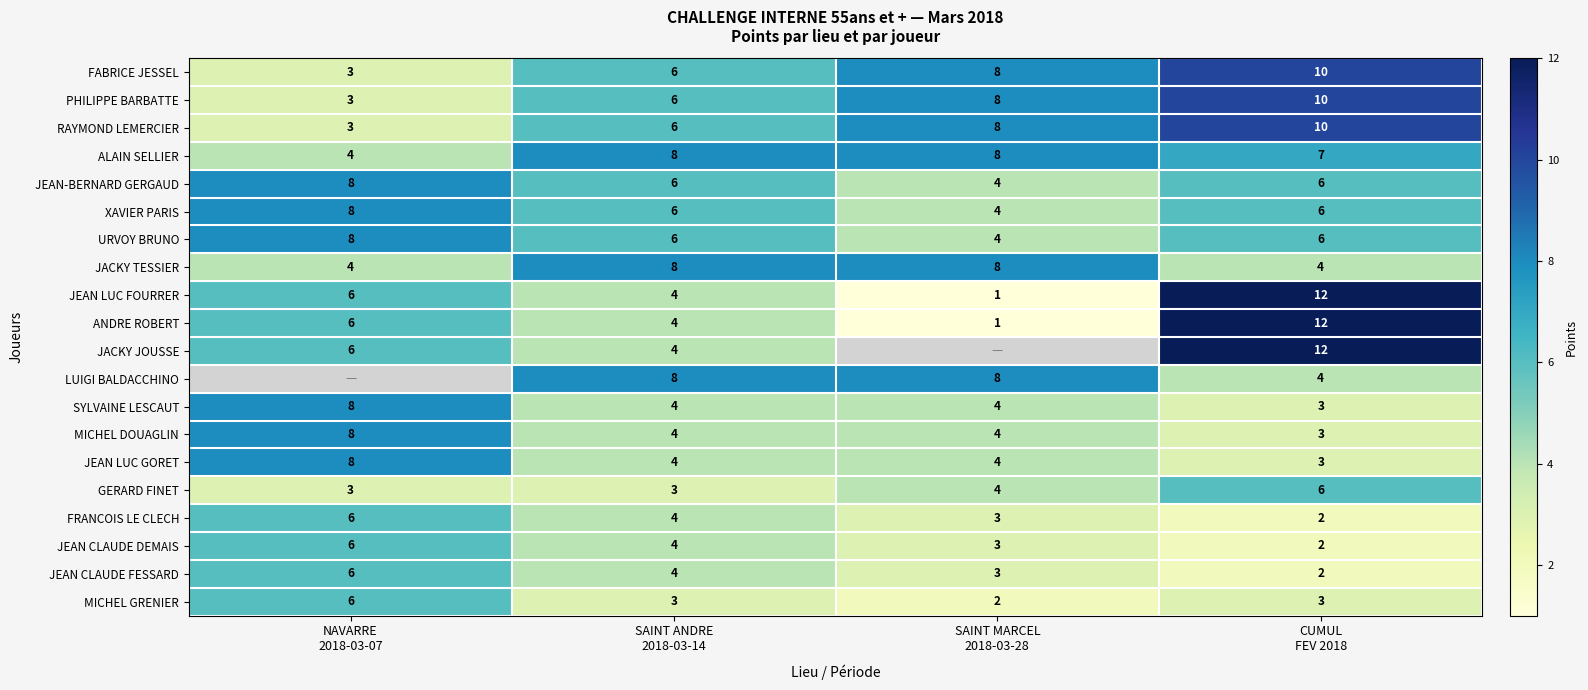

What is the difference between the maximum and minimum values in the JACKY TESSIER series?

4